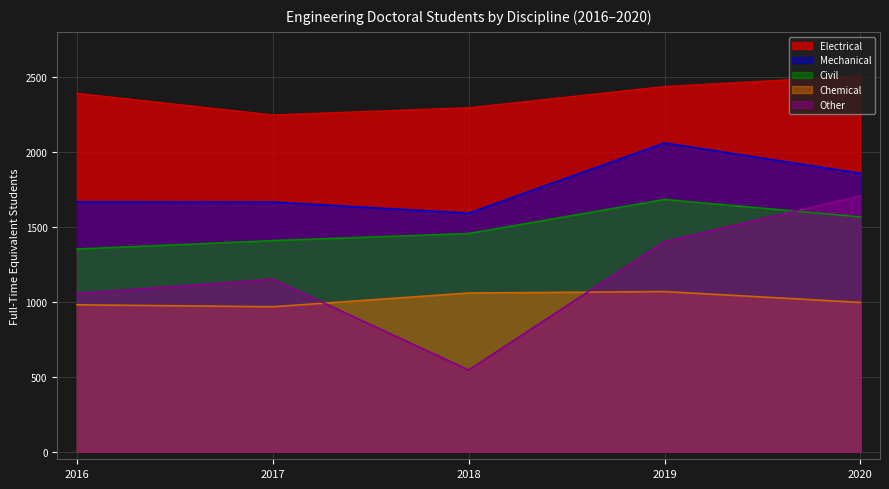

True or false: Other and Civil intersect in this chart.

True